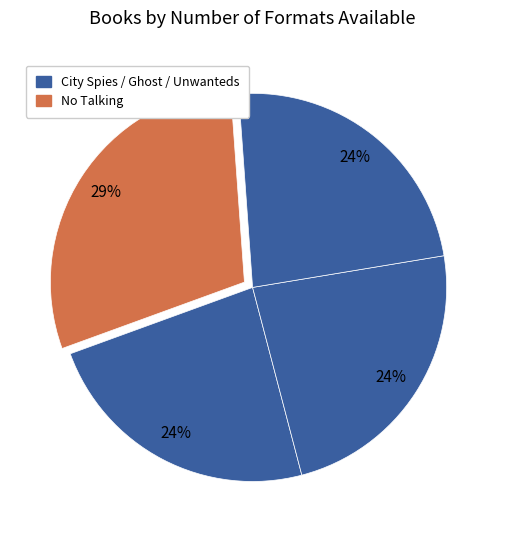

How many segments does this pie chart have?

4